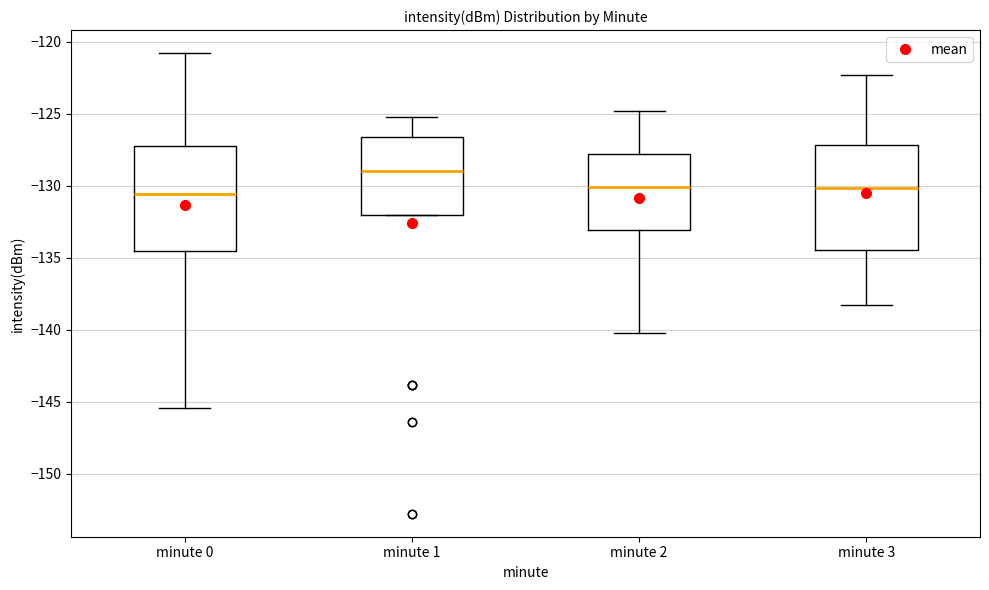

Where does the median line of the box for minute 1 sit on the y-axis? The values are not printed on the chart, so give them approximately, as read against the axis.

-129.0